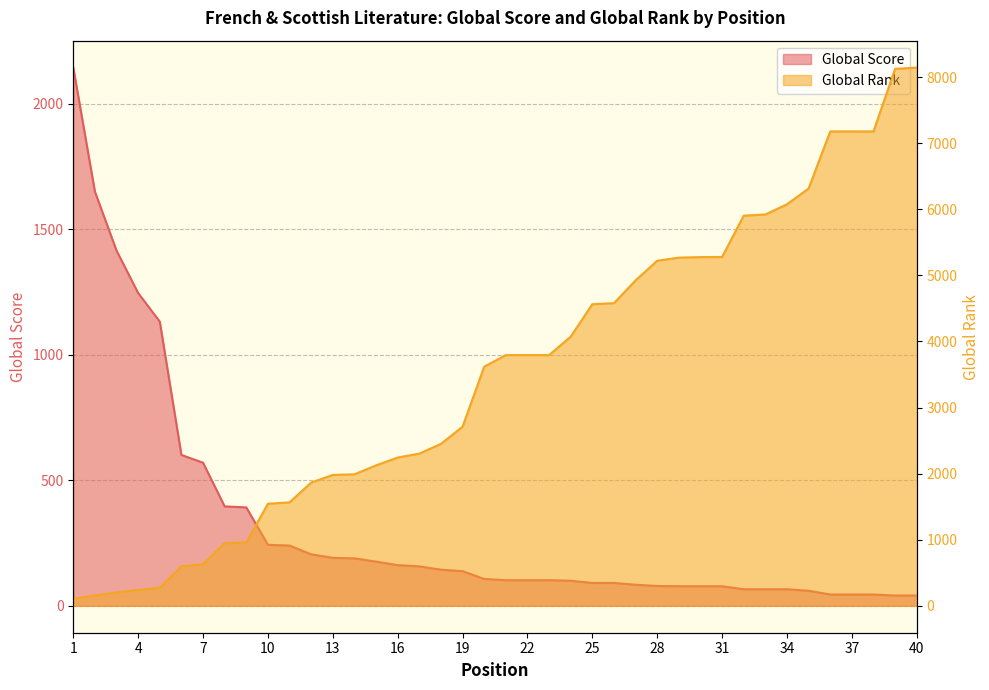

Between which two adjacent categories do Global Score and Global Rank first intersect?

6 and 7